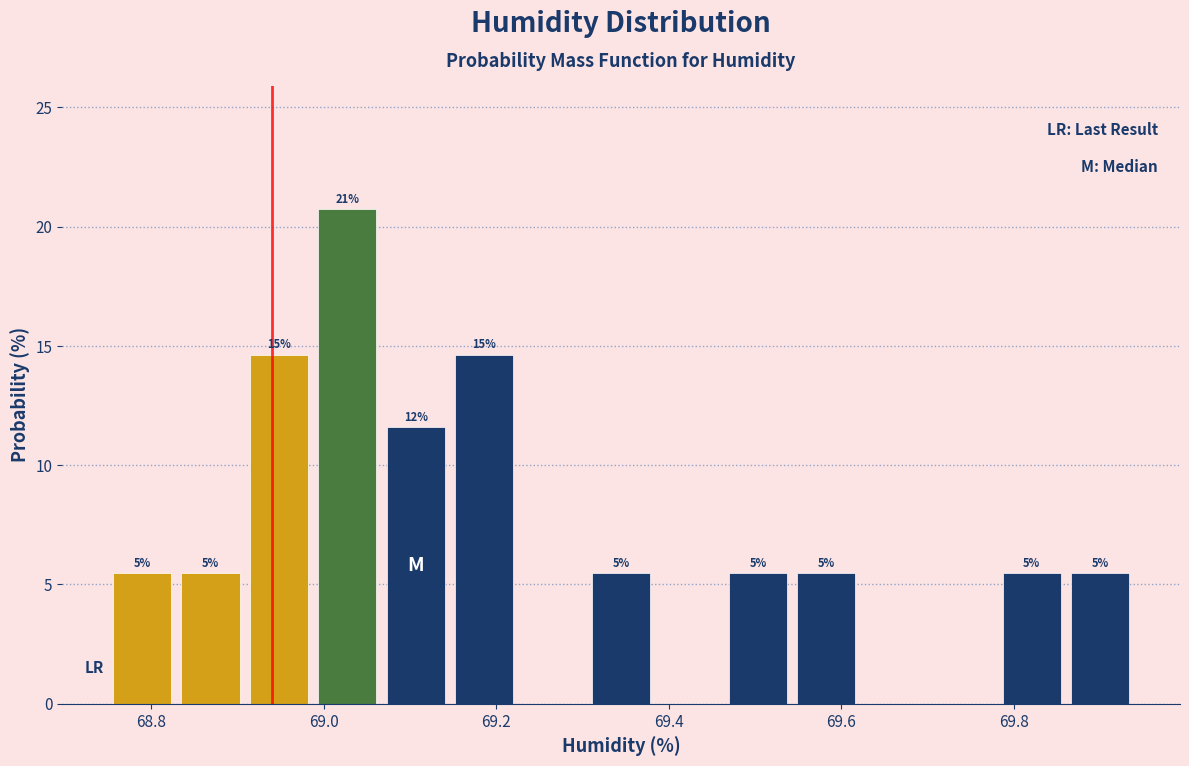

Around what value on the x-axis is the tallest bar? Give the approximate position of its centre, as read against the axis.

69.02